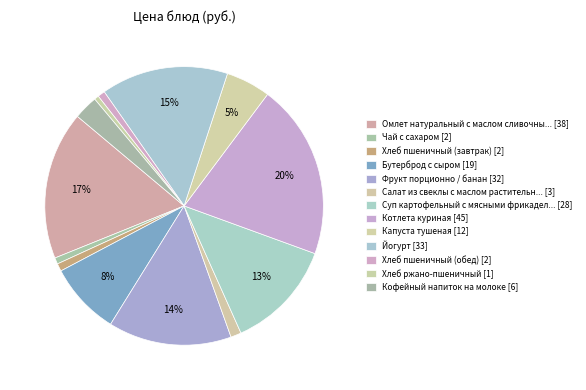

Count the number of slices in the pie.

13